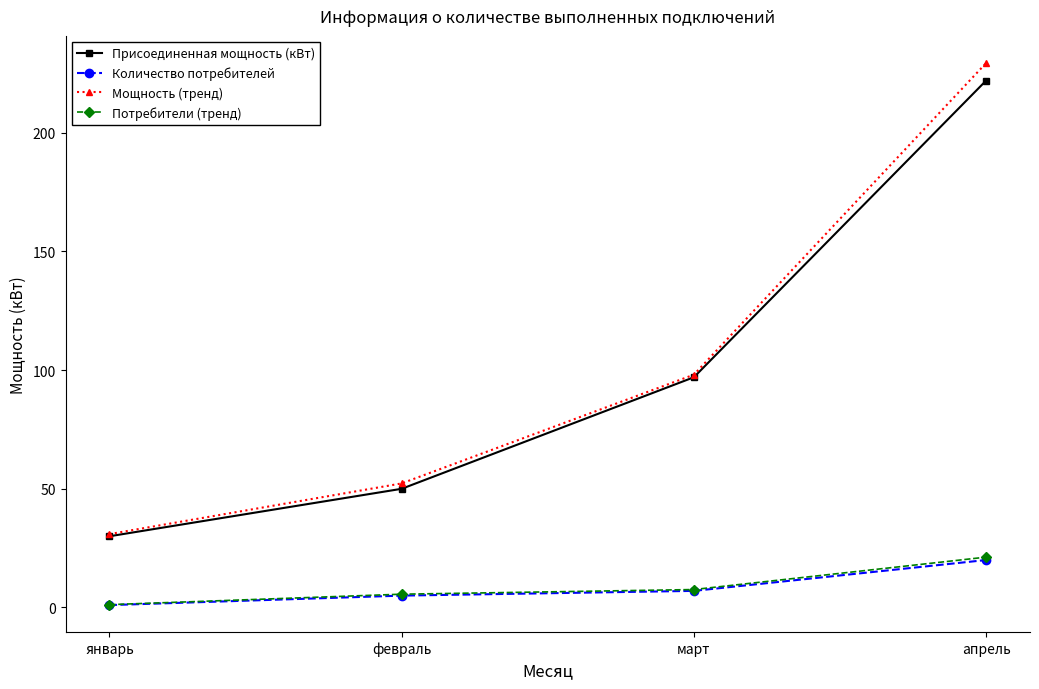

True or false: Присоединенная мощность (кВт) and Мощность (тренд) cross at least once.

False